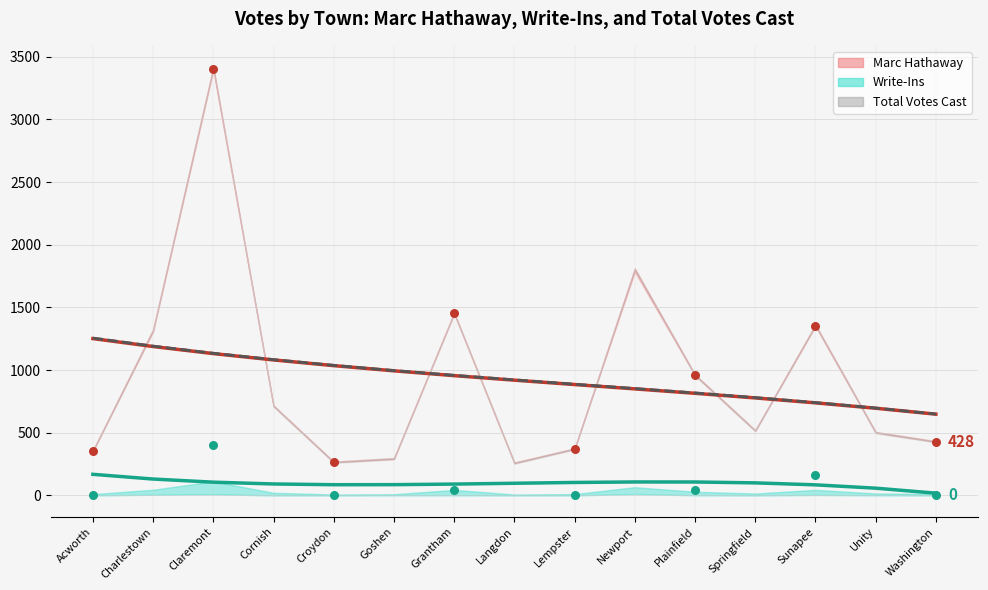

What is the total value across all series at Goshen?

586